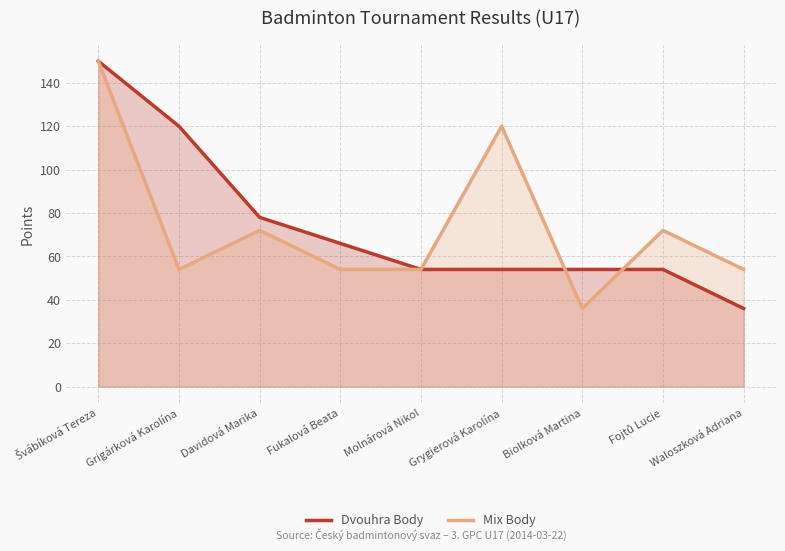

What is the sum of all Dvouhra Body values?

666